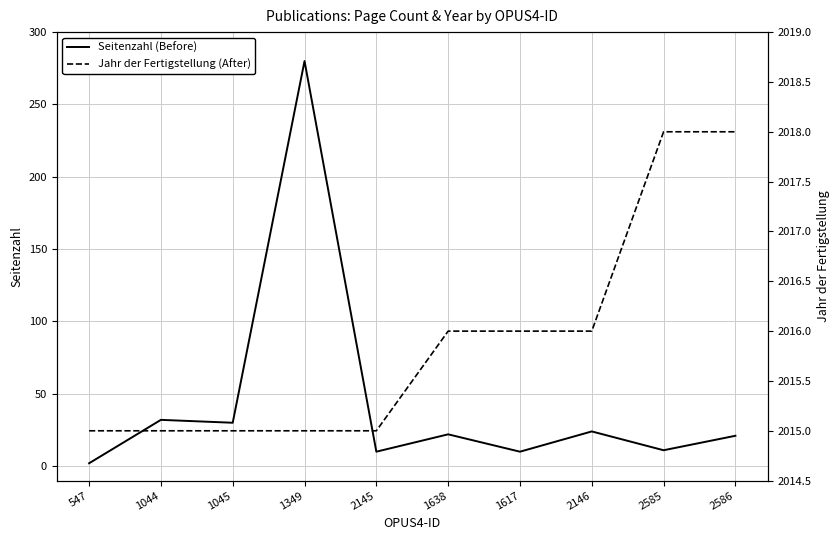

What is the label of the 2nd point from the right?

2585